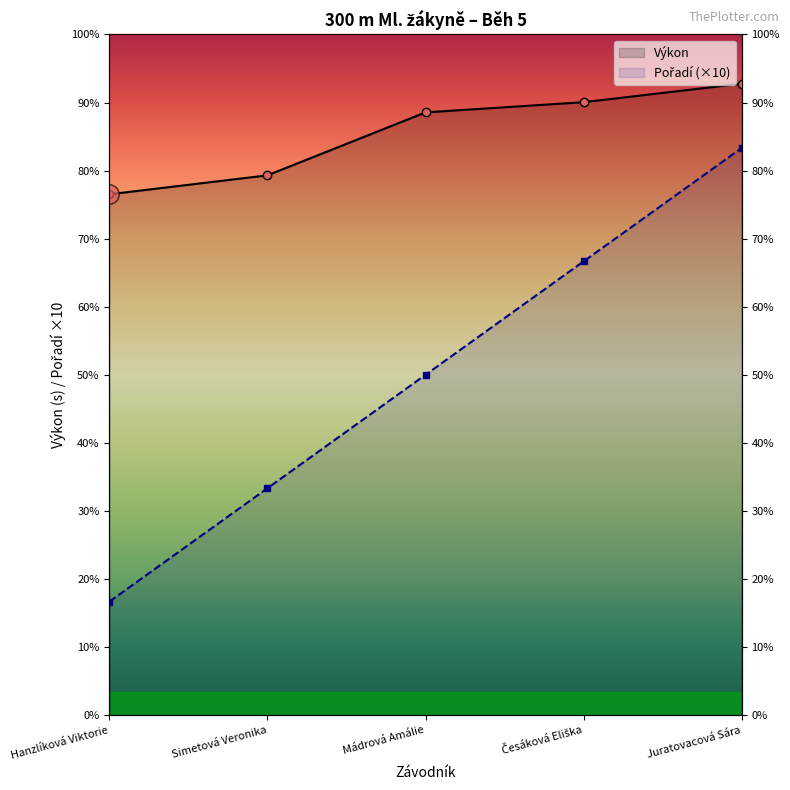

True or false: Pořadí has a value of 10.0 at Hanzlíková Viktorie.

True